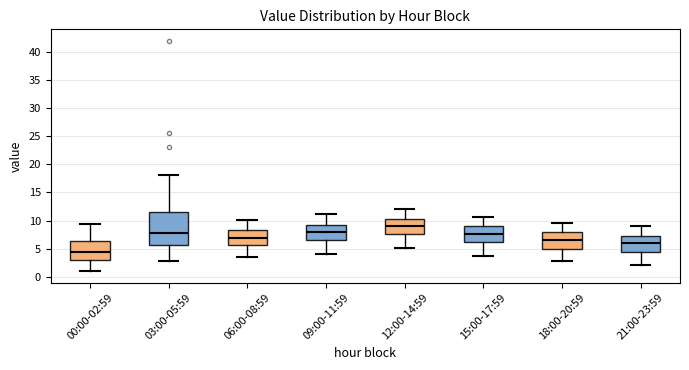

Where is the upper edge of the box for 00:00-02:59 on the y-axis? The values are not printed on the chart, so give them approximately, as read against the axis.

6.5